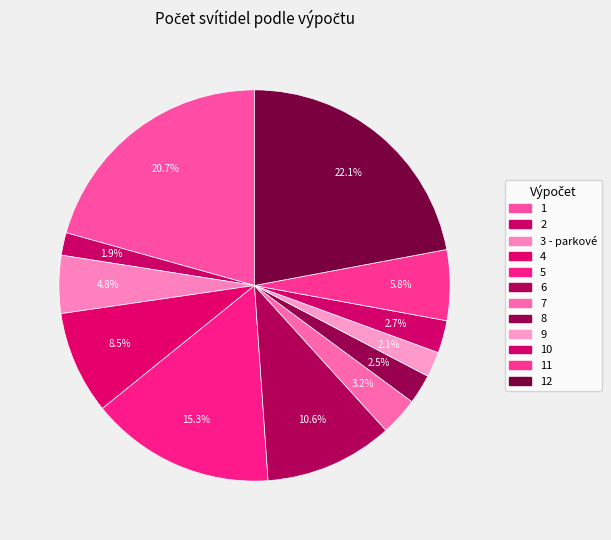

How many segments does this pie chart have?

12